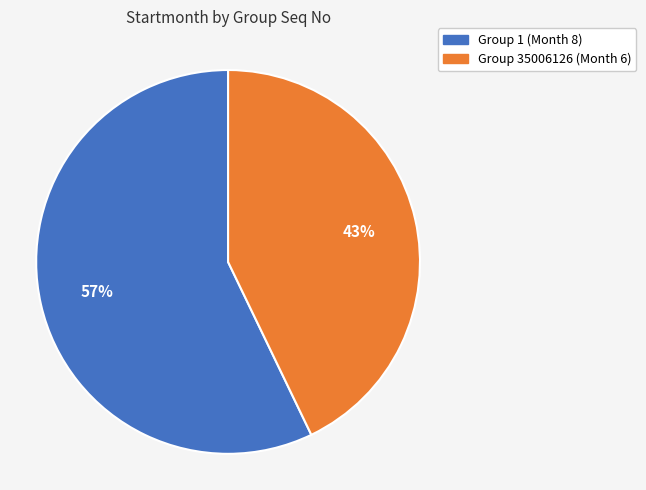

Does any single category account for the majority?

Yes